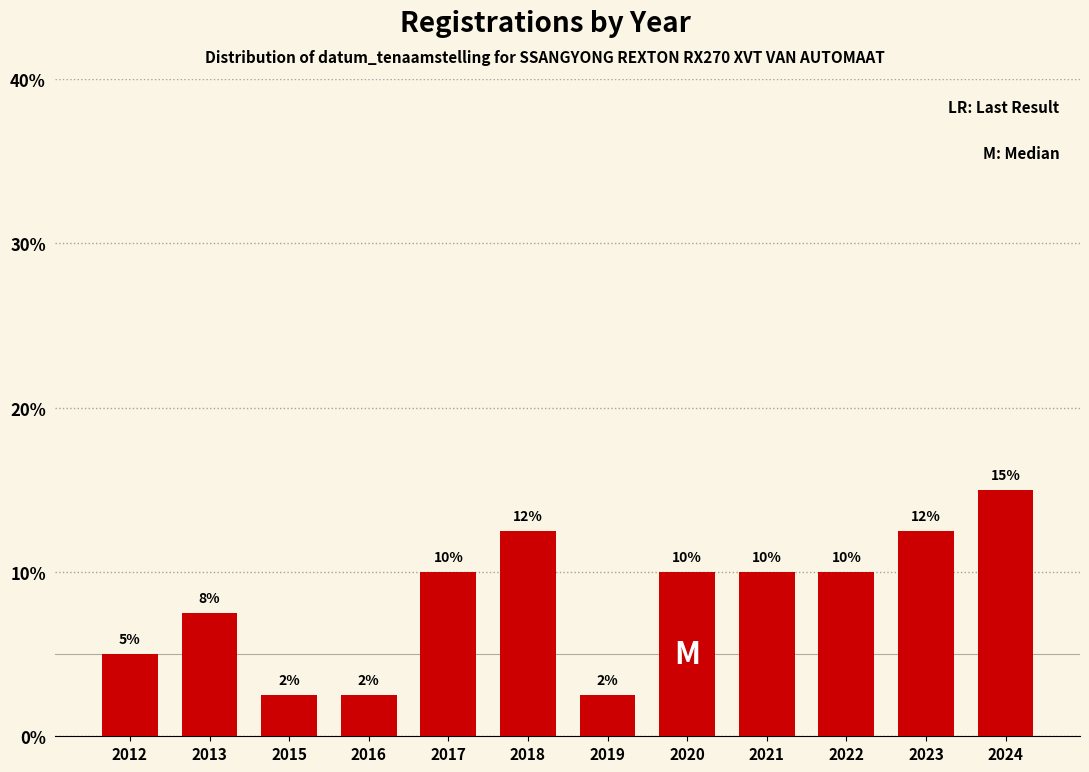

What is the smallest value displayed?

2.5